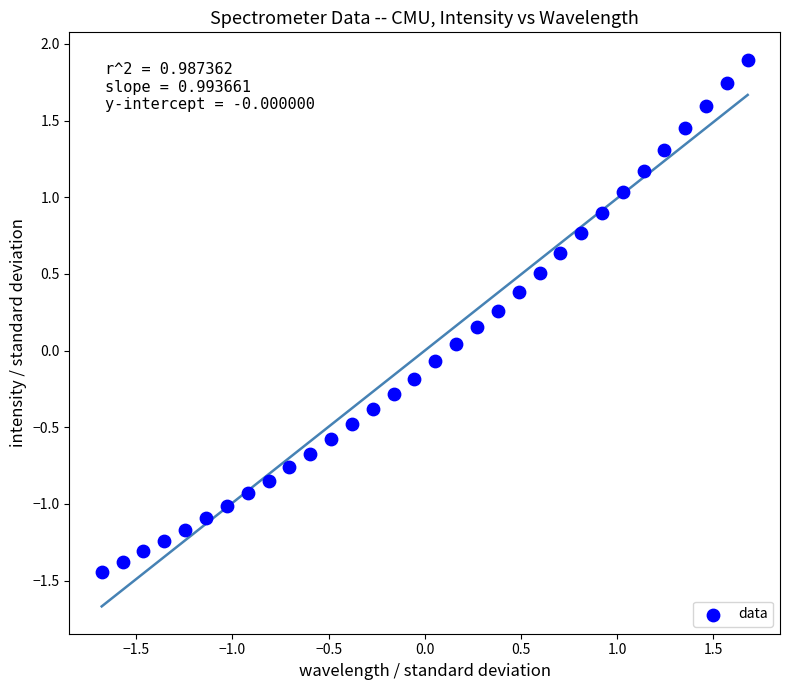

What is the range of X values (max minus min)?

3.4